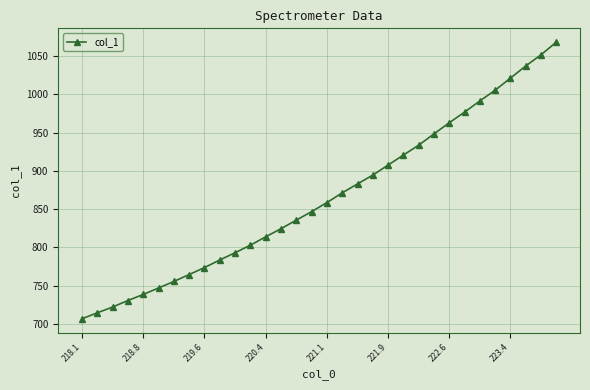

What is the difference between the maximum and minimum values?

361.5